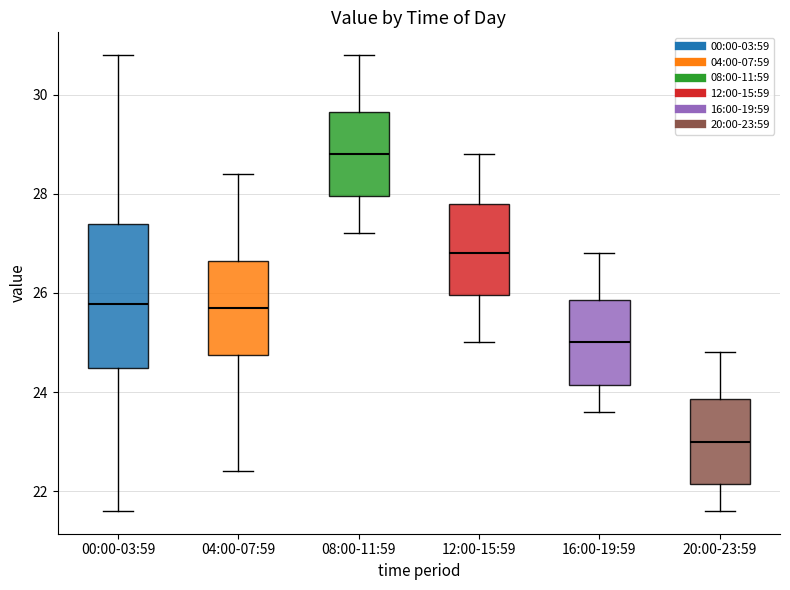

Reading left to right, transcribe this box plot: for each box, give where its median line is, the range the box spans, and where its two whiskers end, as read against the y-axis. The values are not printed on the chart, so give them approximately, as read against the axis.

00:00-03:59: median 25.8, box 24.4 to 27.4, whiskers 21.6 to 30.8
04:00-07:59: median 25.8, box 24.8 to 26.6, whiskers 22.4 to 28.4
08:00-11:59: median 28.8, box 28.0 to 29.6, whiskers 27.2 to 30.8
12:00-15:59: median 26.8, box 26.0 to 27.8, whiskers 25.0 to 28.8
16:00-19:59: median 25.0, box 24.2 to 25.8, whiskers 23.6 to 26.8
20:00-23:59: median 23.0, box 22.2 to 23.8, whiskers 21.6 to 24.8